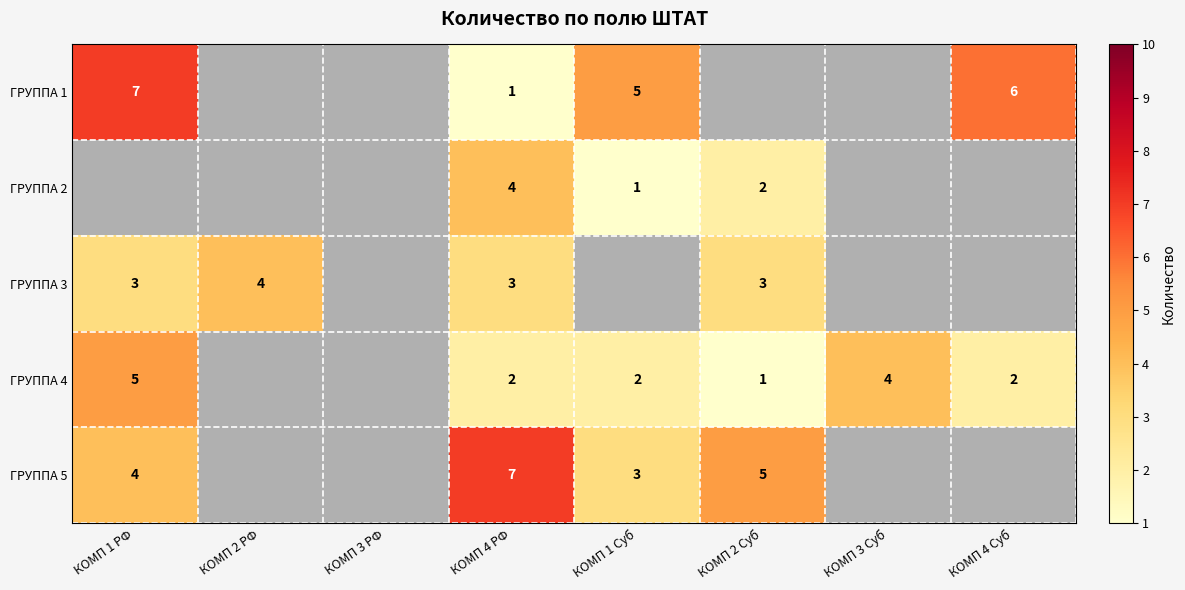

At which category is the sum across all series the highest?

КОМП 4 РФ